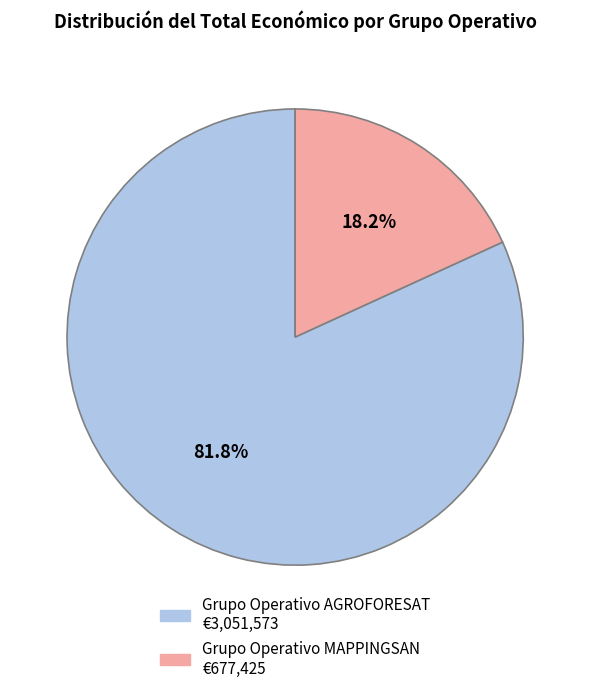

Is it true that Grupo Operativo AGROFORESAT is 82% of the pie?

True